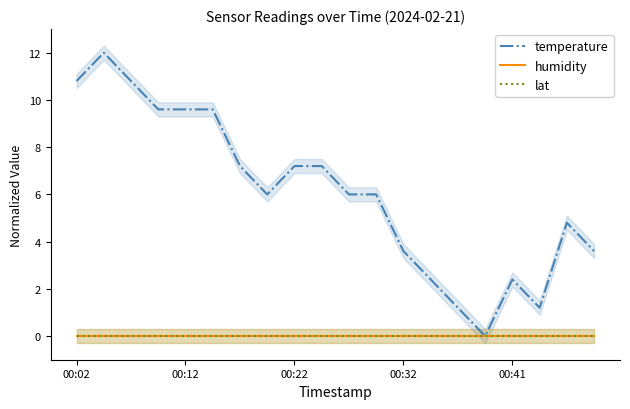

True or false: humidity and temperature cross at least once.

False